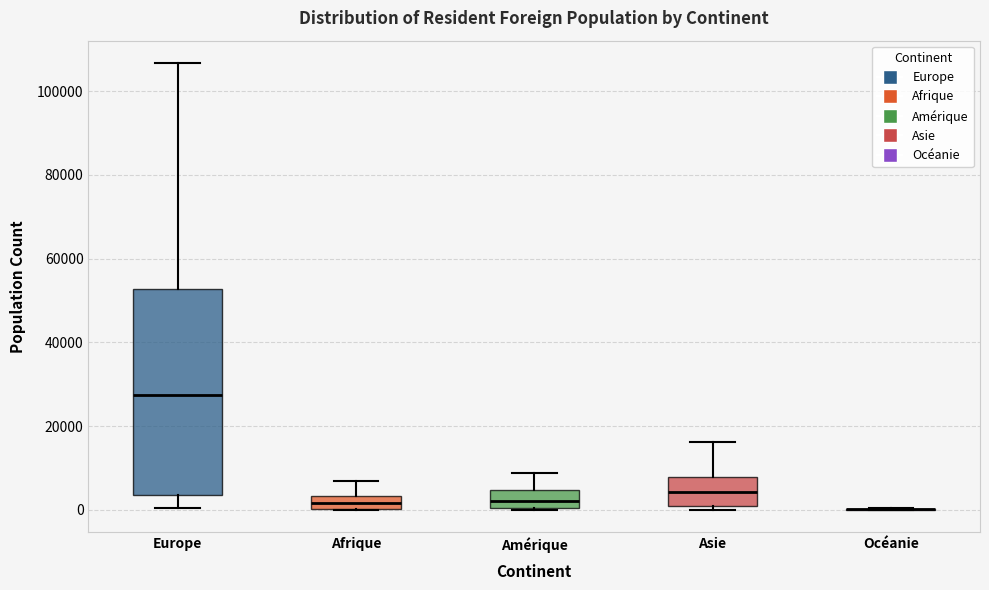

Where does the upper whisker of the box for Europe end on the y-axis? The values are not printed on the chart, so give them approximately, as read against the axis.

106000